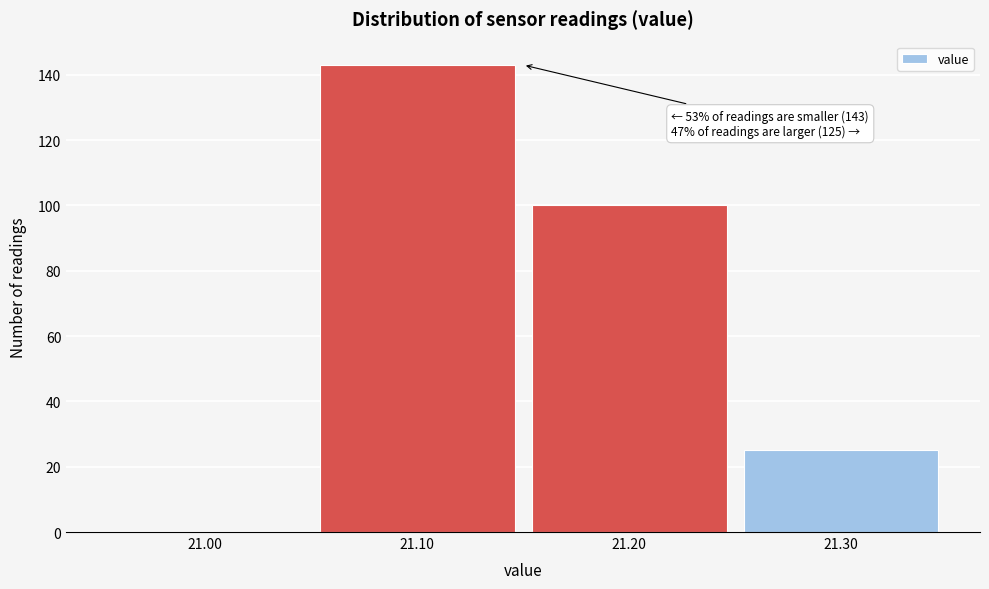

Over which range of the x-axis is the bar tallest?

21.05 to 21.15